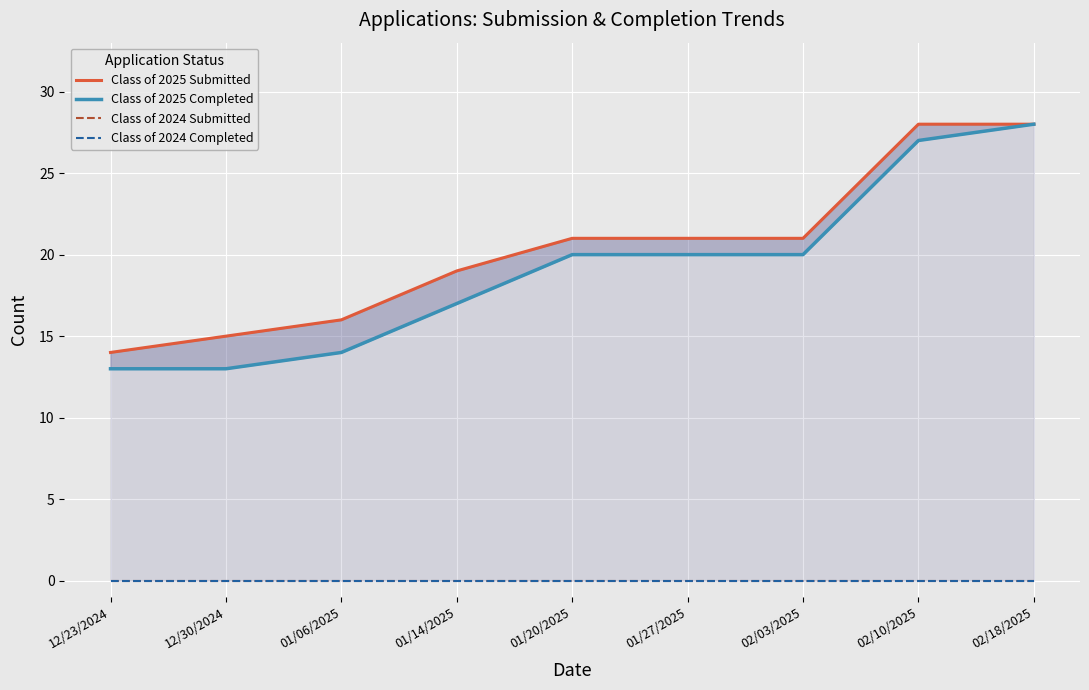

How many distinct data groups are displayed?

4